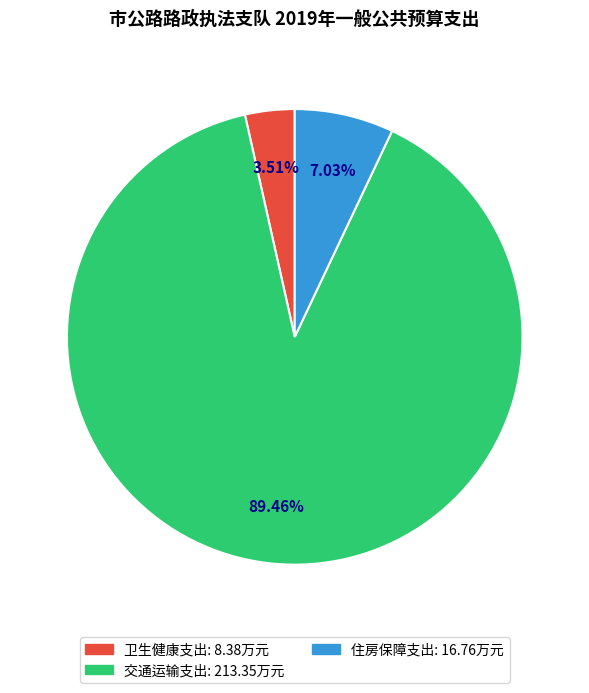

Between 交通运输支出 and 住房保障支出, which is larger?

交通运输支出